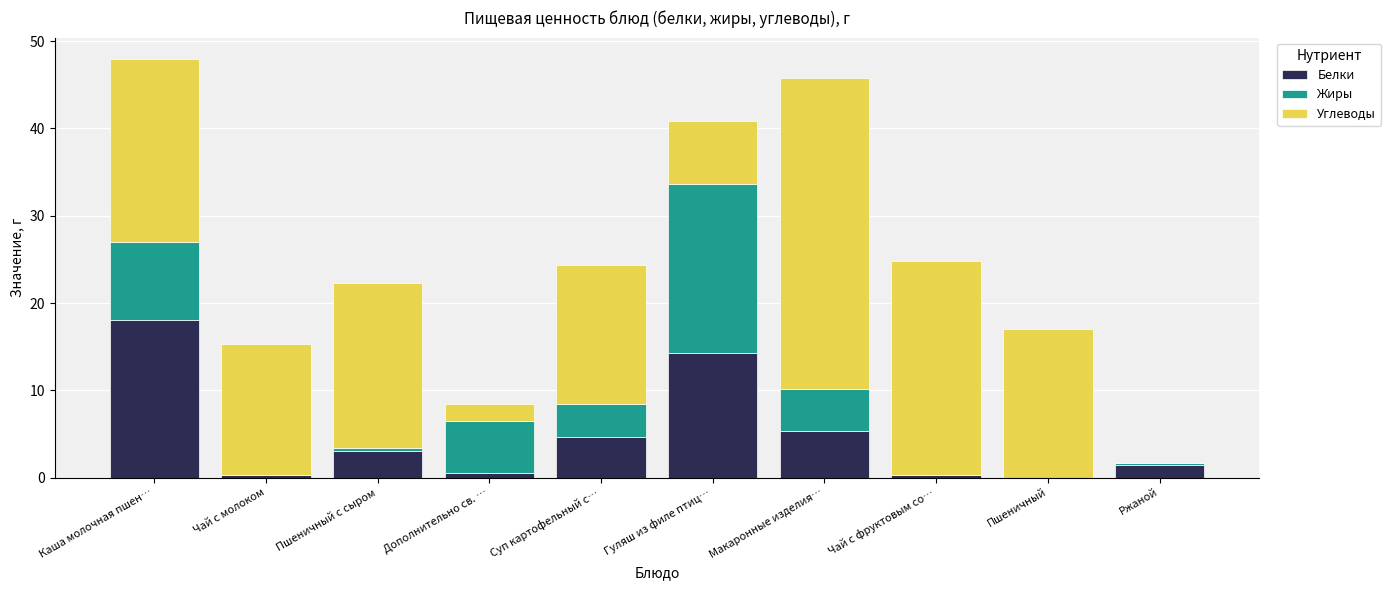

The Белки series shows 2.0 at Макаронные изделия…. True or false?

False